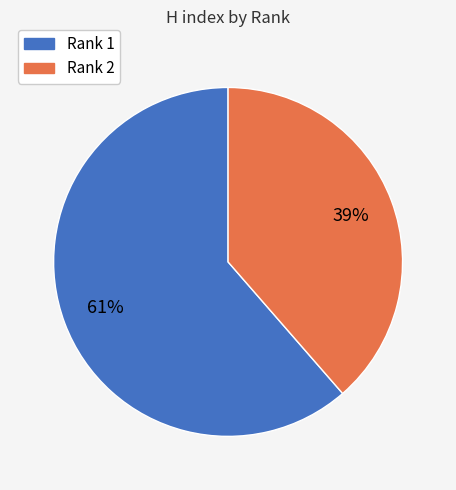

What percentage is the Rank 2 slice, to the nearest percent?

39%